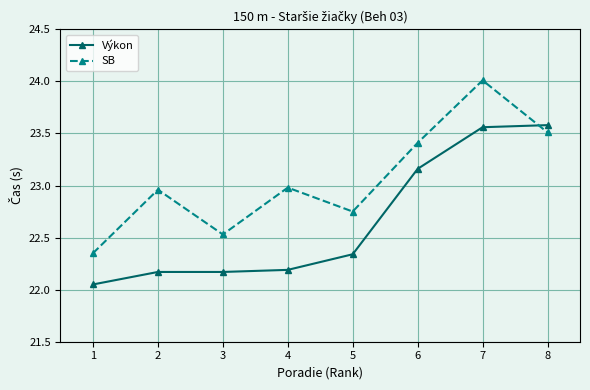

Which series ends up on top after the final intersection of Výkon and SB?

Výkon